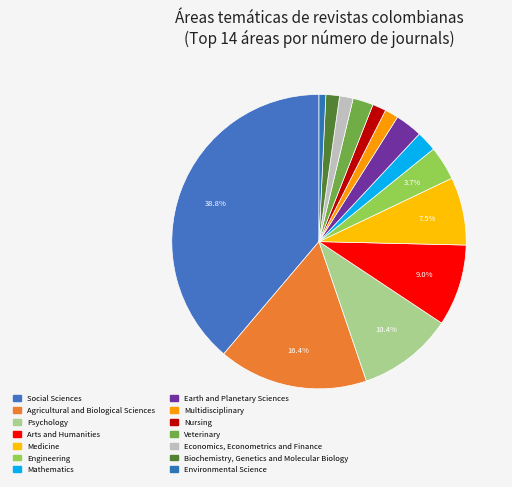

What is the change in value from Earth and Planetary Sciences to Nursing?

-2